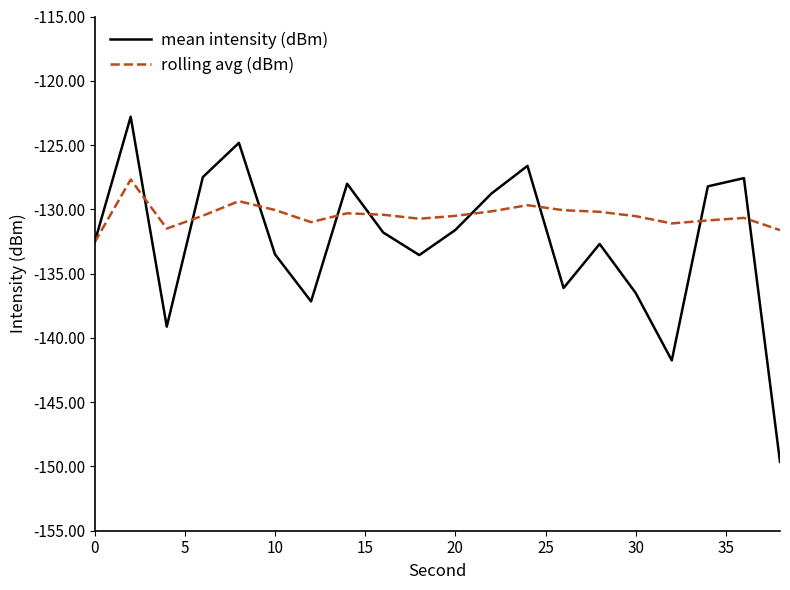

Which series has the widest spread of values?

mean intensity (dBm)